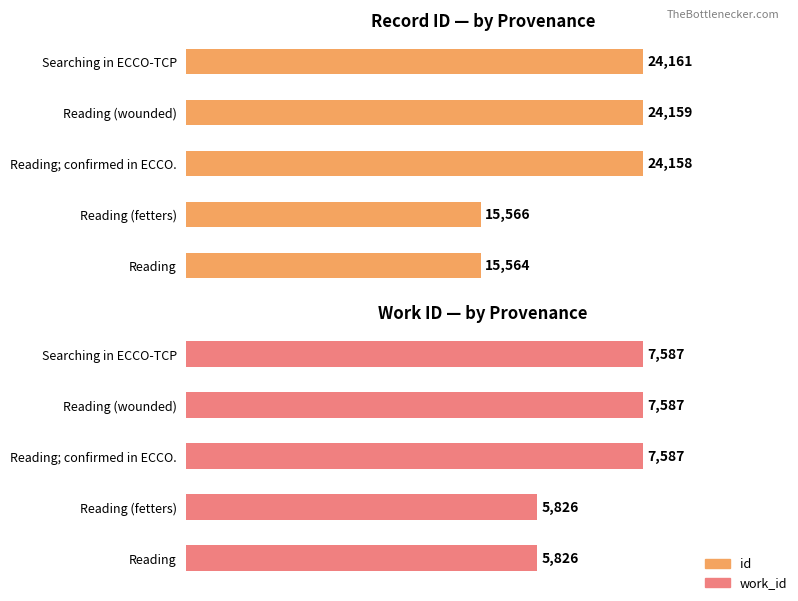

What is the maximum value for id?

24161